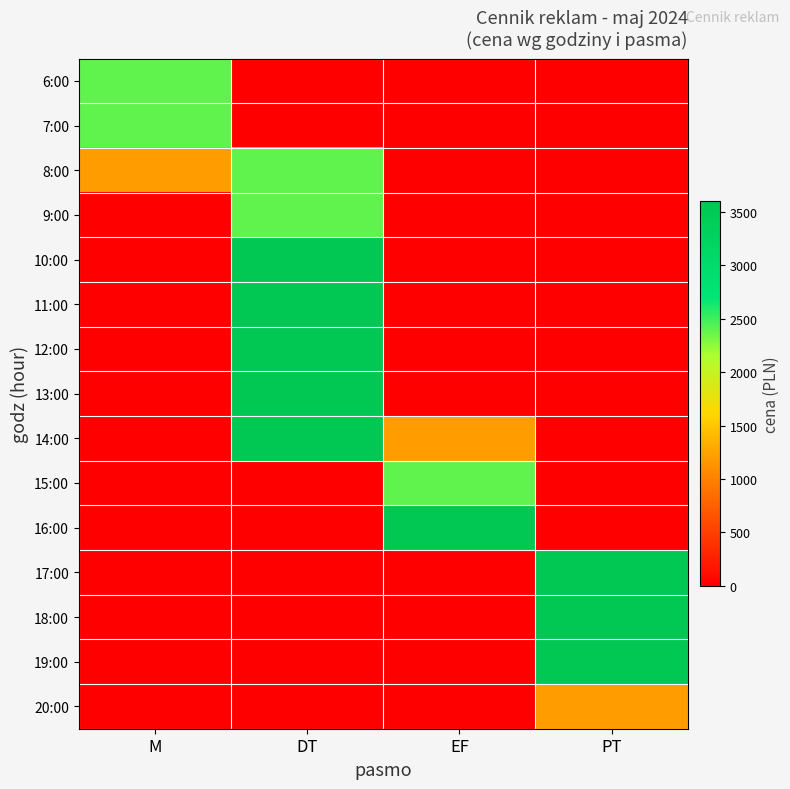

What is the total value across all series at PT?

12000